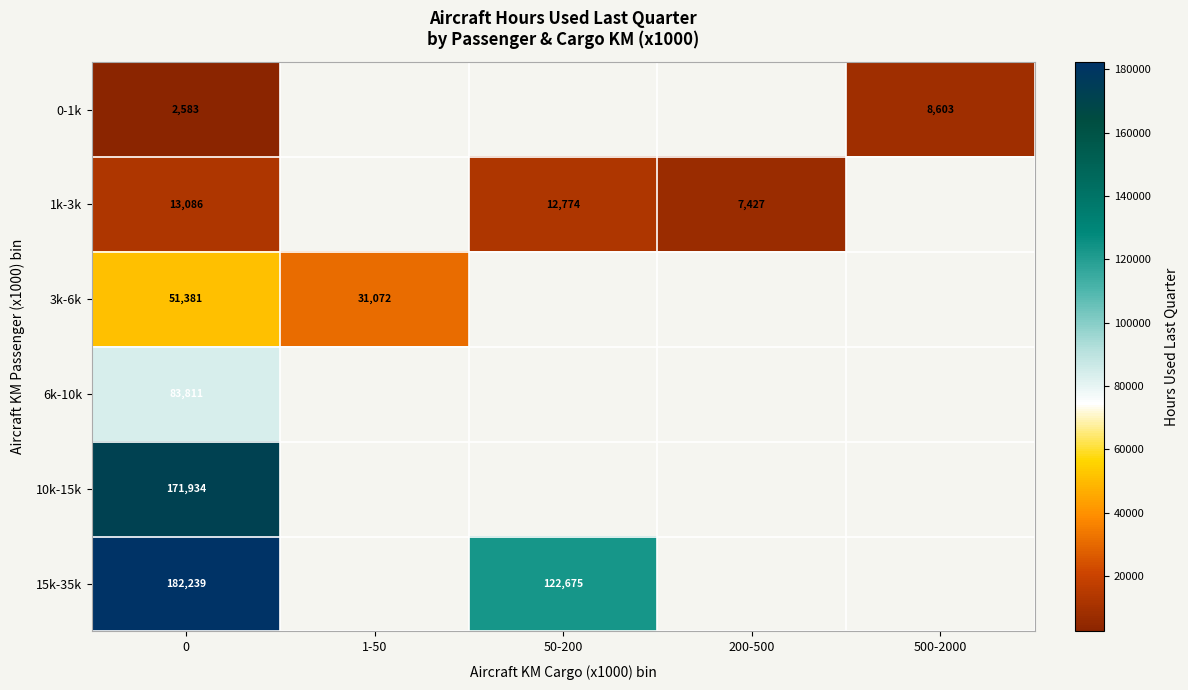

The 6k-10k series shows 127460.9 at 0. True or false?

False